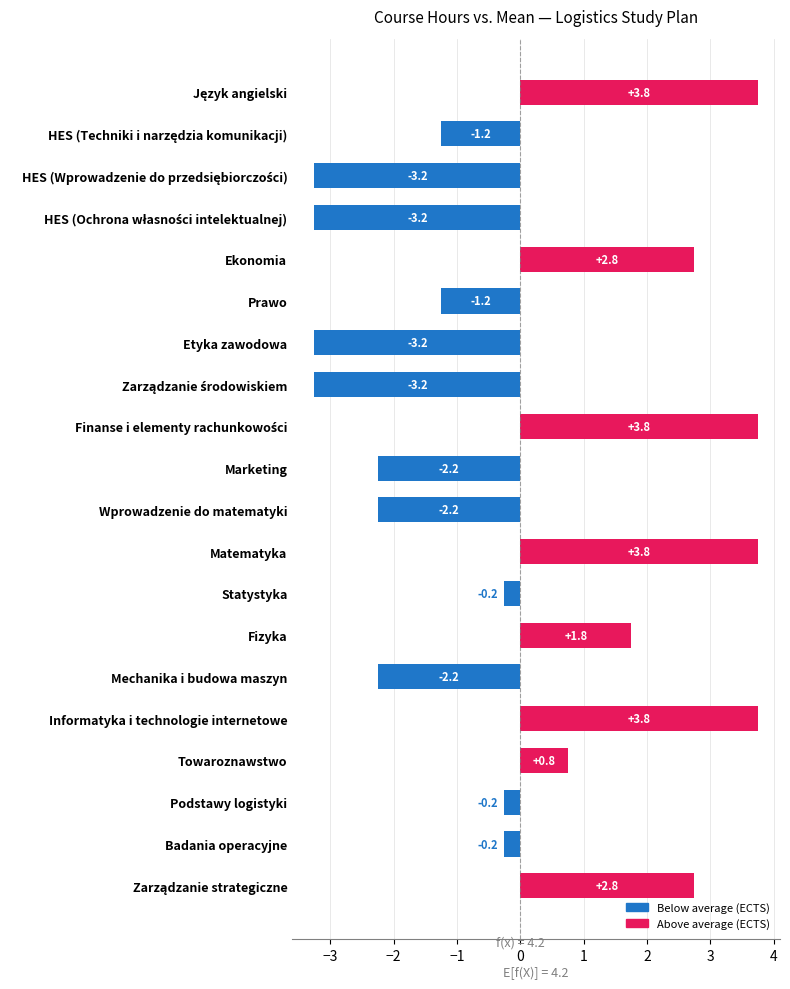

Read the value at Mechanika i budowa maszyn.

-2.2